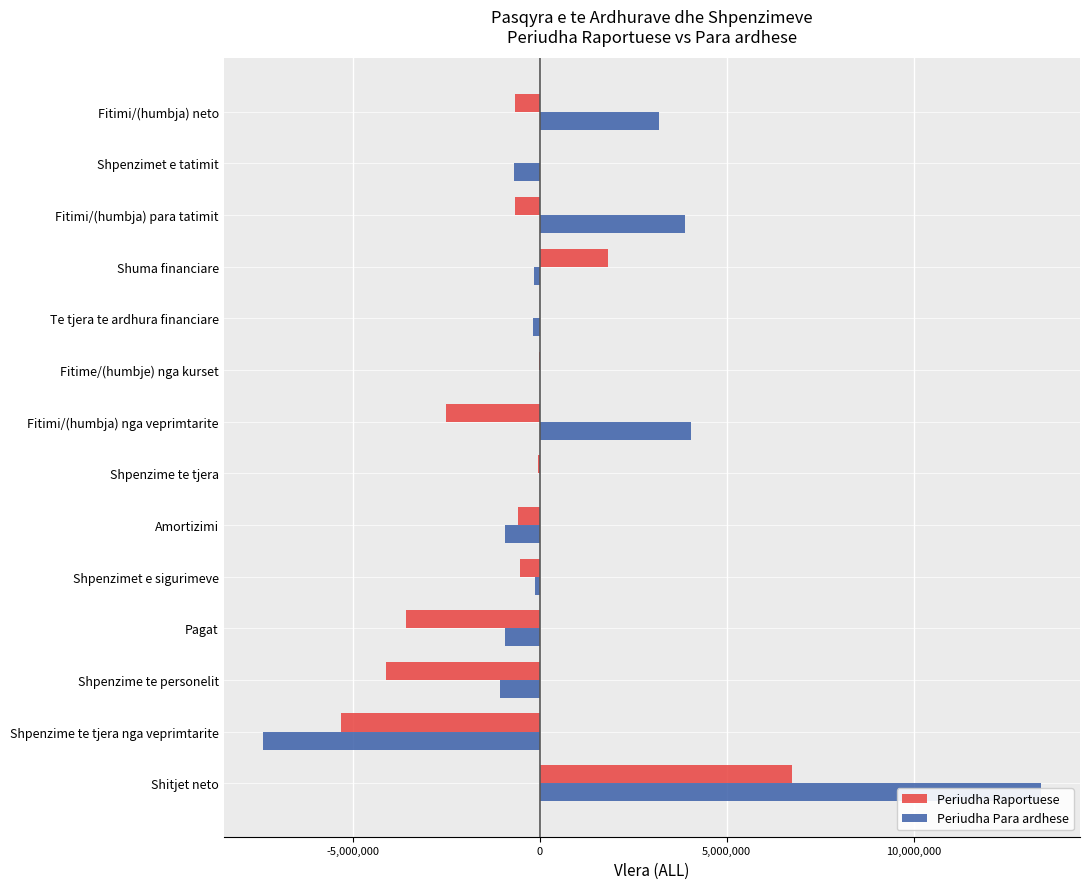

How many data points in Periudha Raportuese are less than -530415?

7